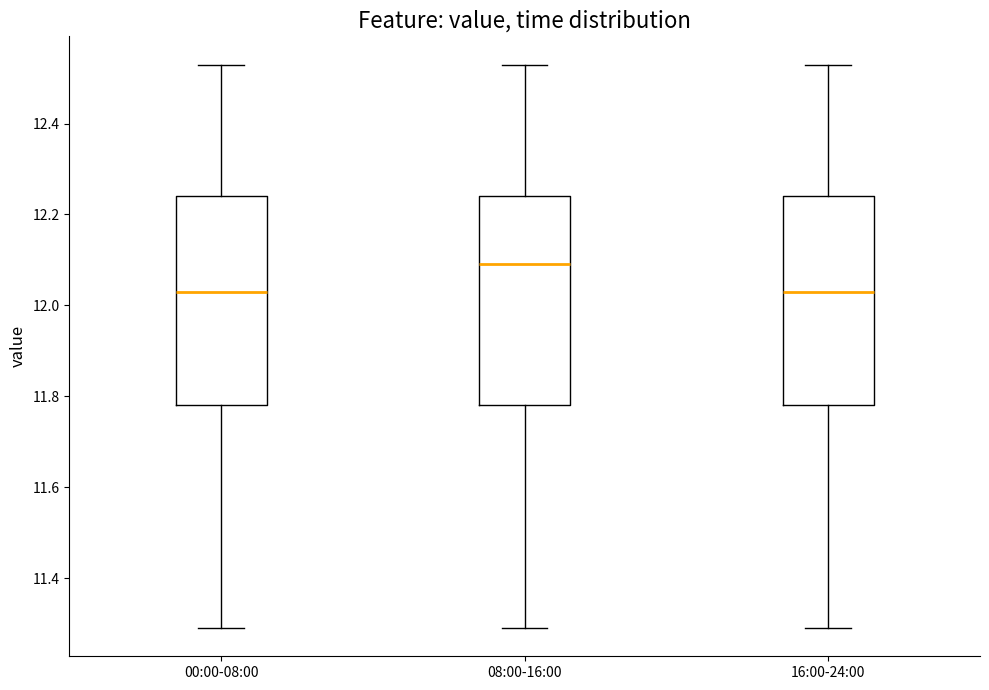

Reading left to right, transcribe this box plot: for each box, give where its median line is, the range the box spans, and where its two whiskers end, as read against the y-axis. The values are not printed on the chart, so give them approximately, as read against the axis.

00:00-08:00: median 12.04, box 11.78 to 12.24, whiskers 11.30 to 12.54
08:00-16:00: median 12.10, box 11.78 to 12.24, whiskers 11.30 to 12.54
16:00-24:00: median 12.04, box 11.78 to 12.24, whiskers 11.30 to 12.54